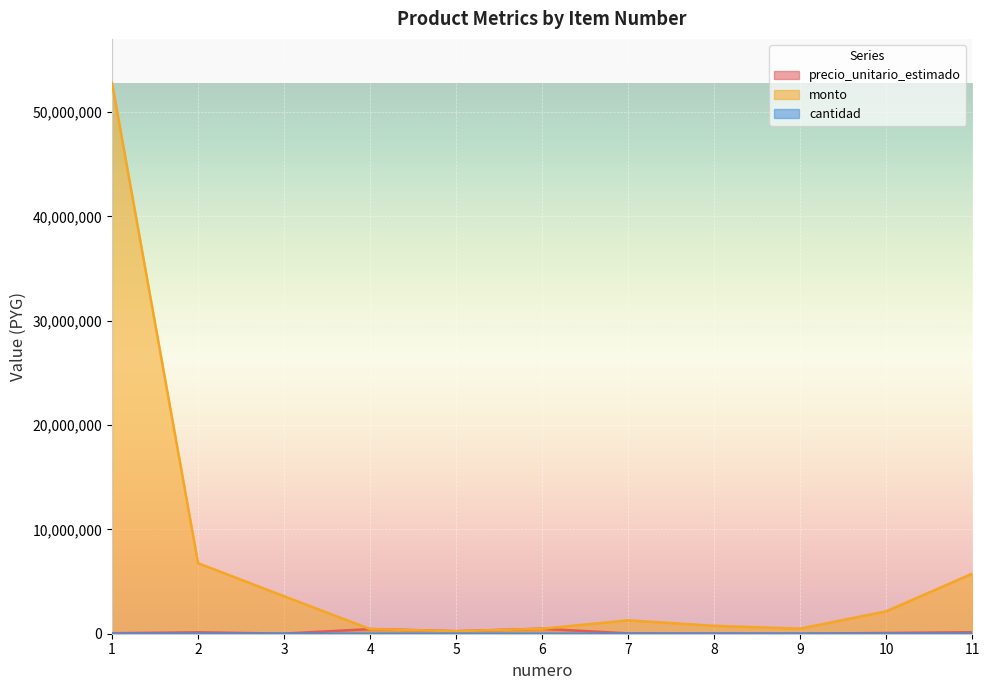

What is the difference between the maximum and second lowest values in the precio_unitario_estimado series?

465213